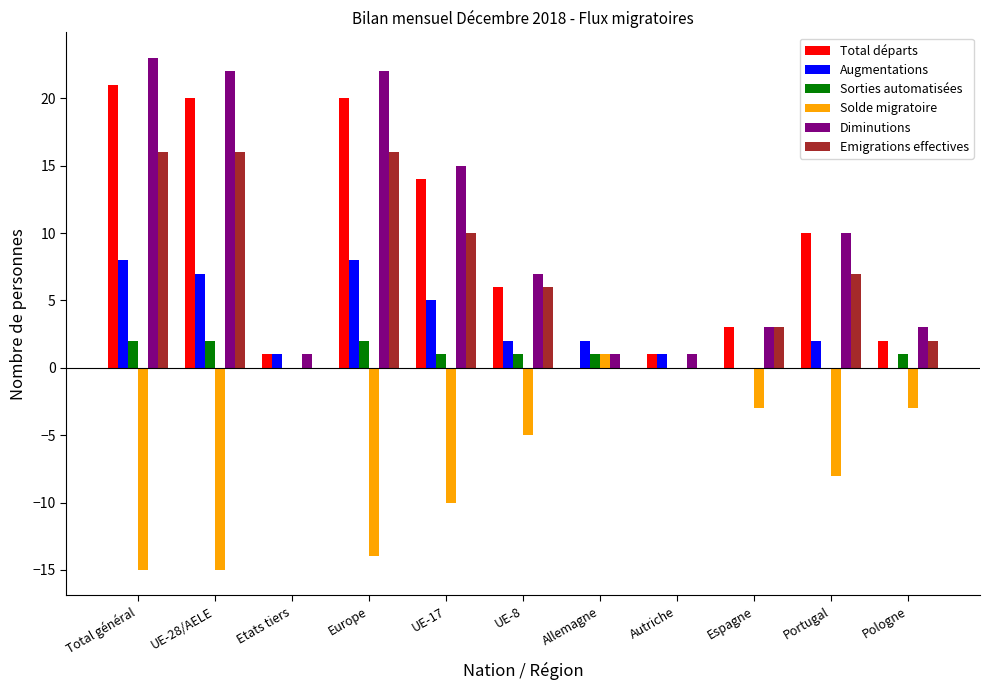

True or false: Sorties automatisées has a value of 0 at Total général.

False